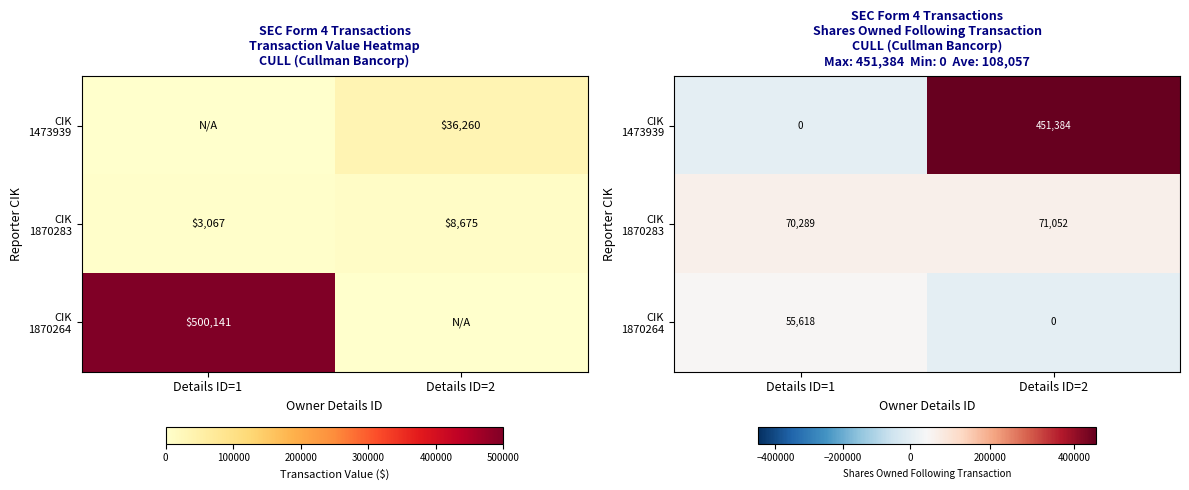

At which category is the sum across all series the highest?

Details ID=2